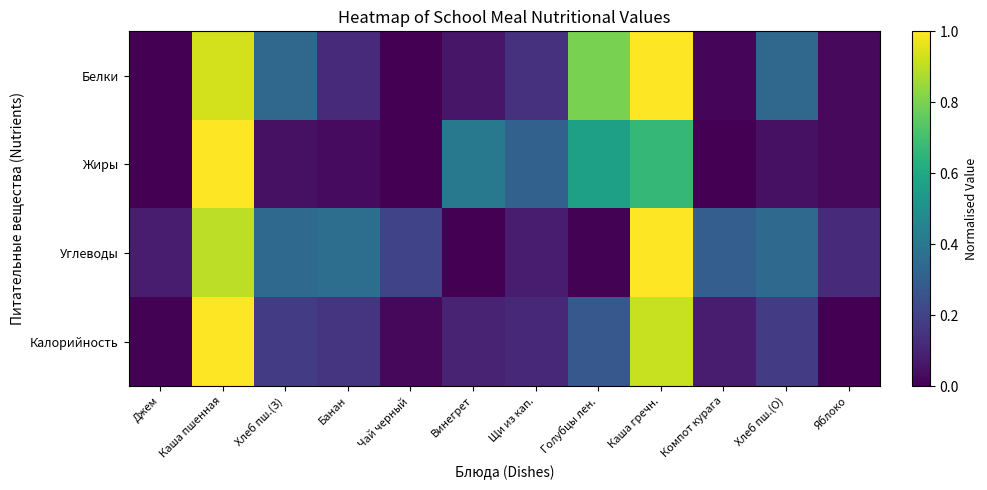

What is the total value across all series at Голубцы лен.?

1.6